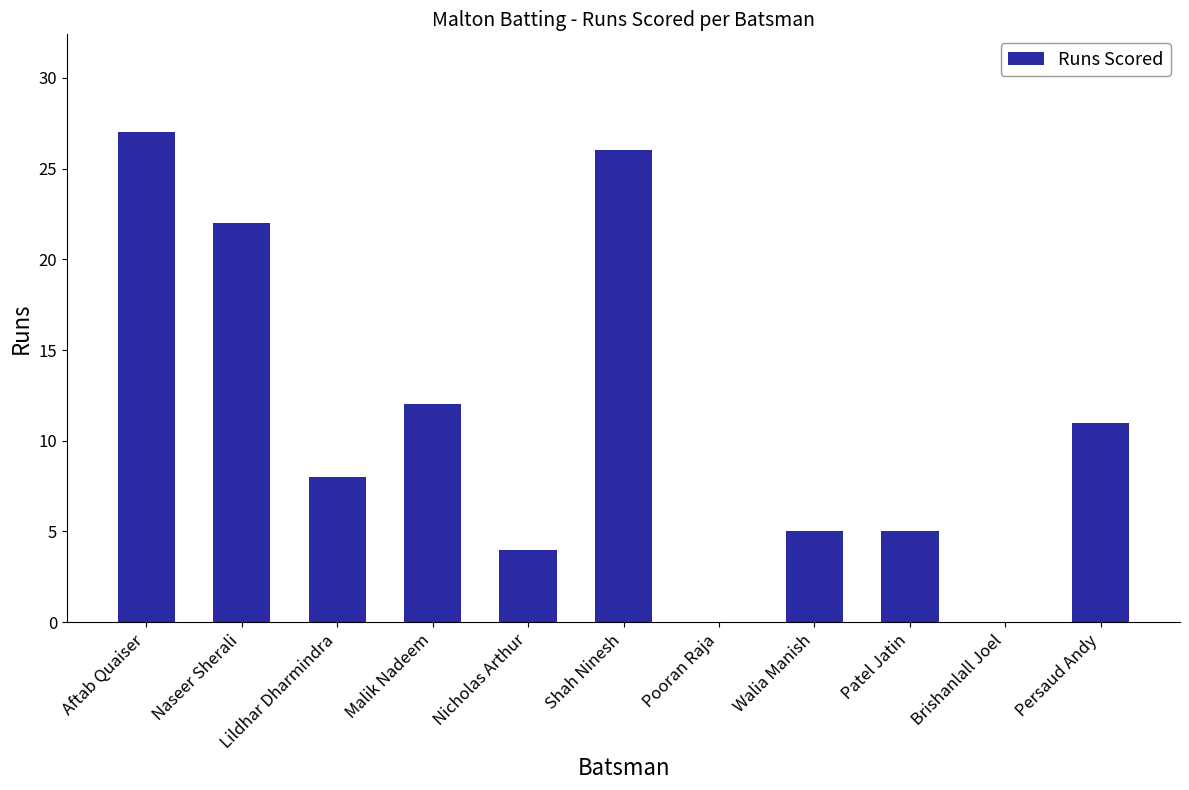

How many categories are shown in the chart?

11